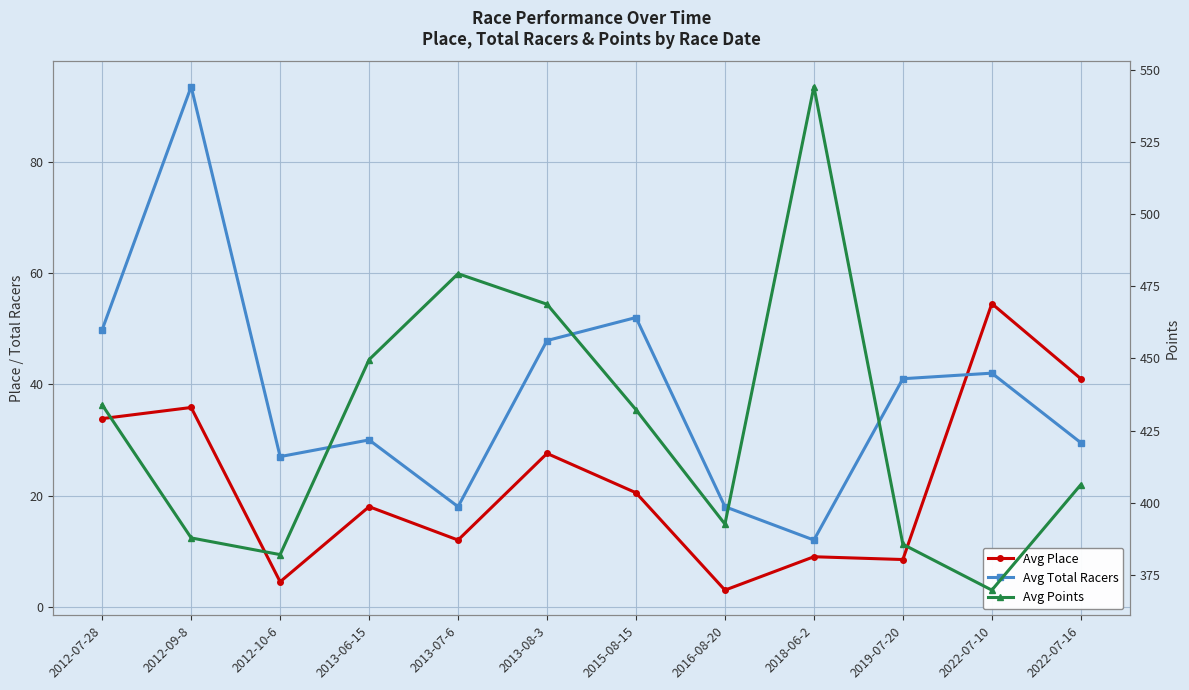

What is the spread (max minus min) of values at 2015-08-15?

411.7